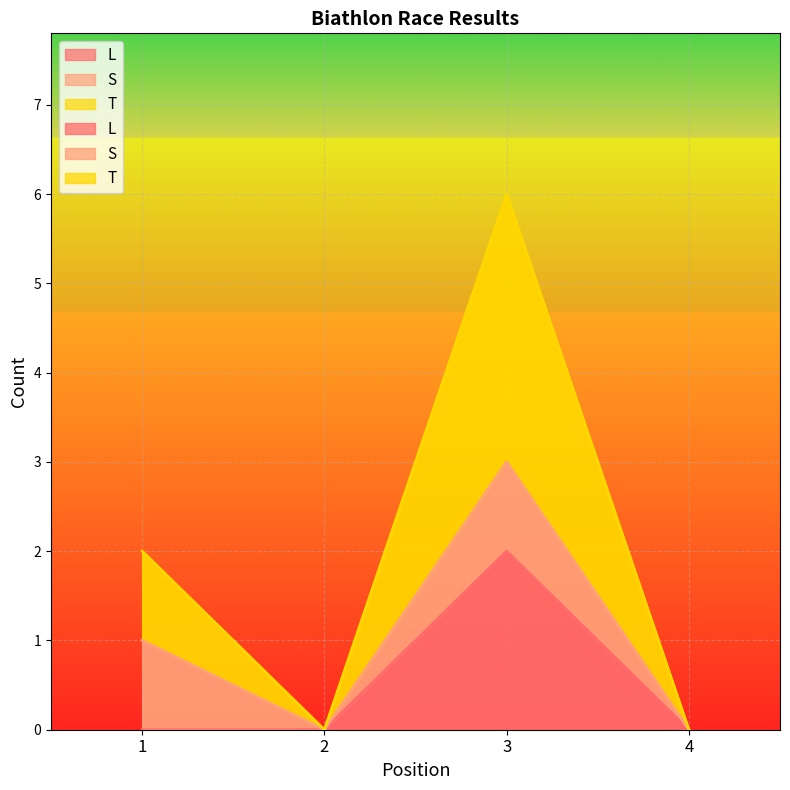

Is it true that L equals 1 at 1?

False